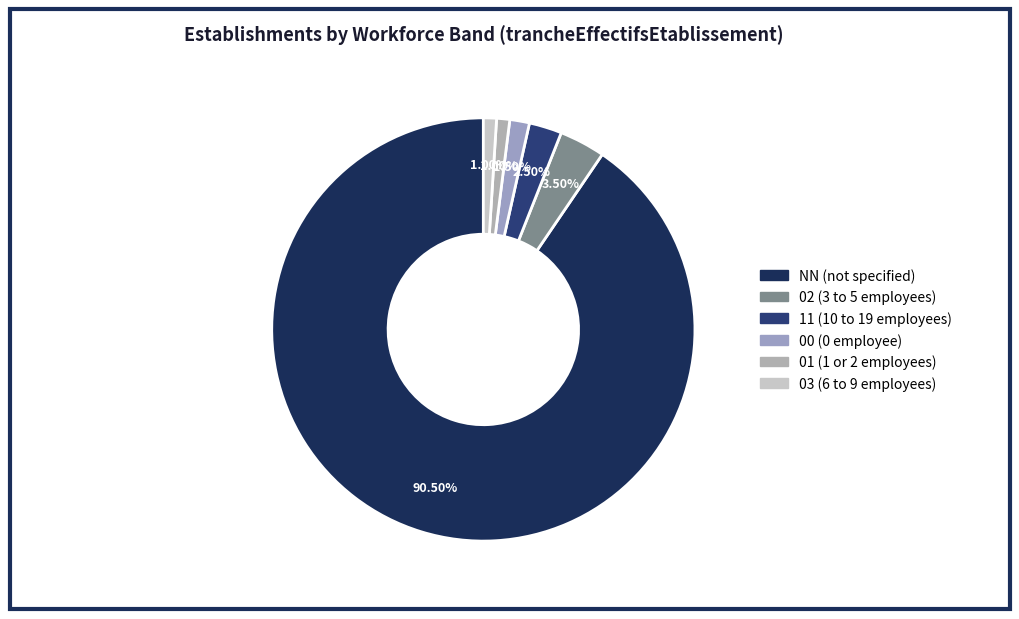

To the nearest percent, what percentage of the pie is 03?

1%